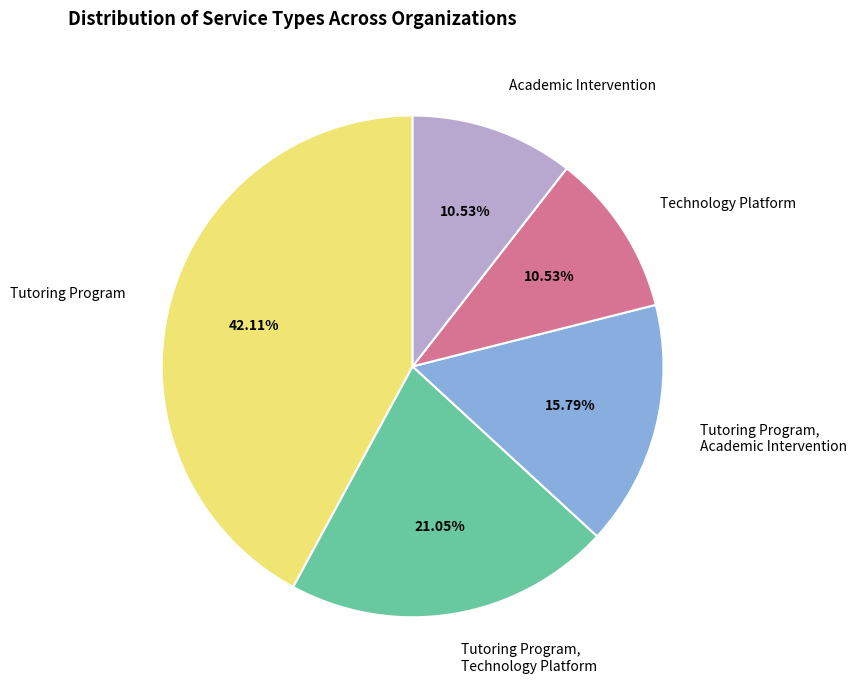

How many slices are in this pie chart?

5